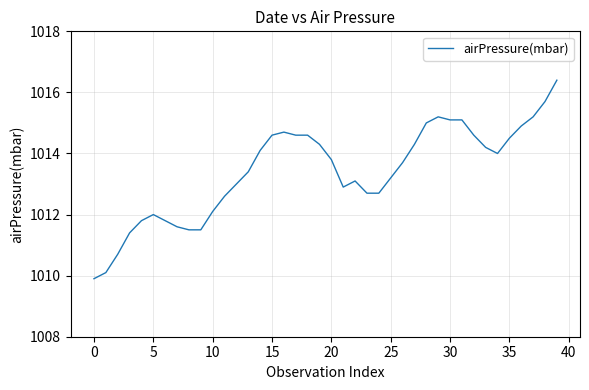

What is the greatest value displayed?

1016.4